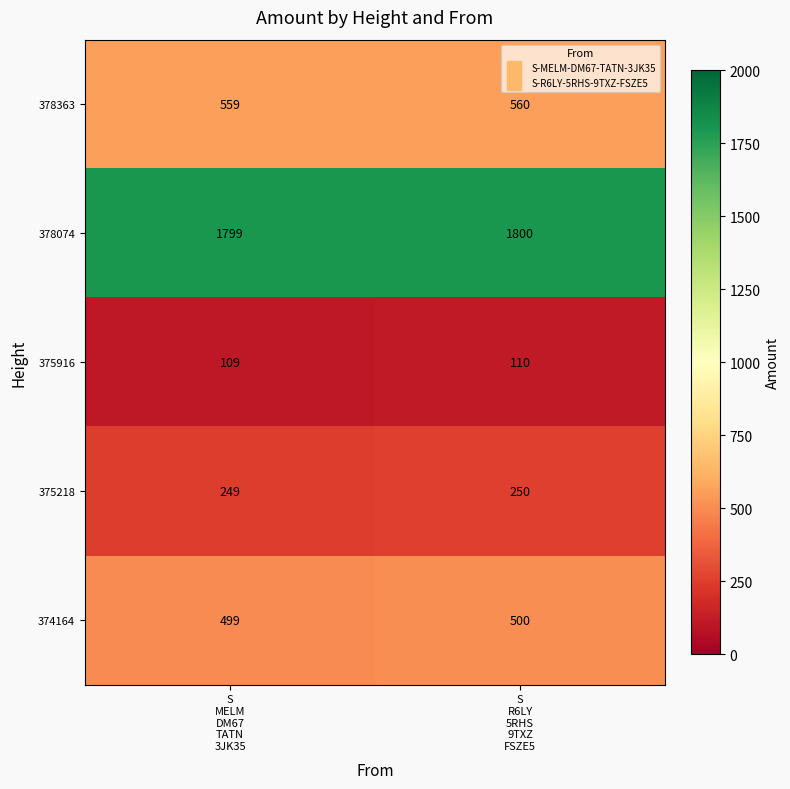

What is the maximum value shown in the chart?

1800